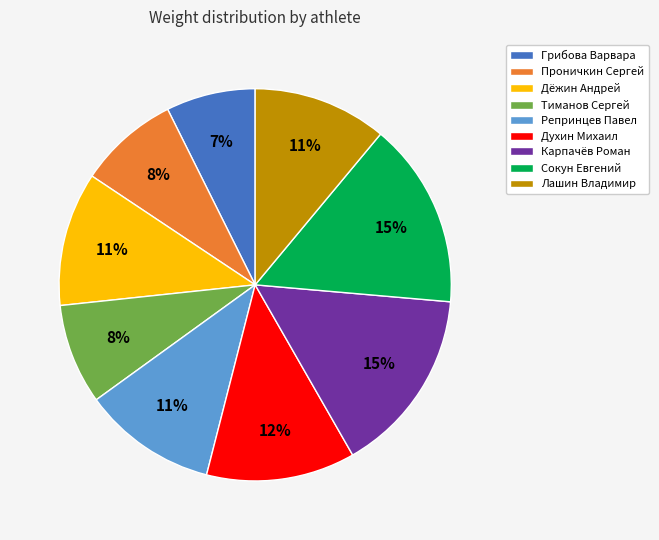

To the nearest percent, what is the difference between the largest and smallest slice percentages?

8%